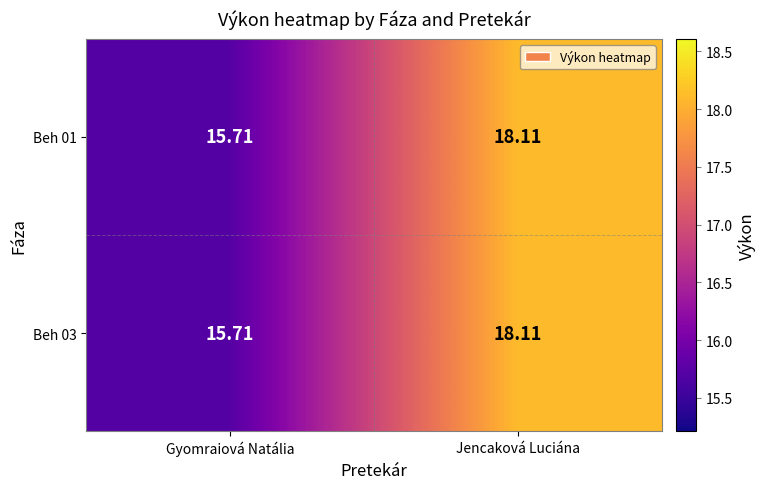

Where does the Beh 03 series first go above 18?

Jencaková Luciána